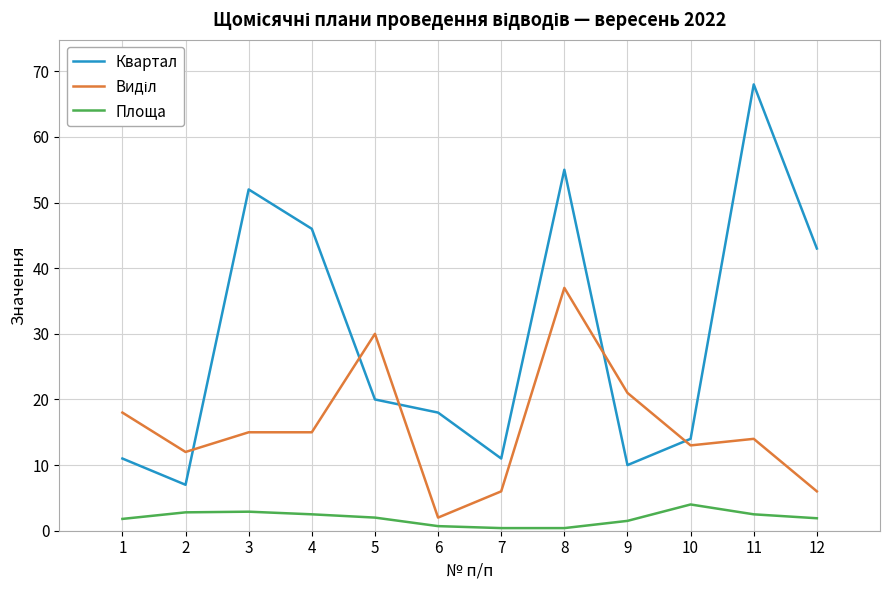

True or false: Квартал and Площа cross at least once.

False